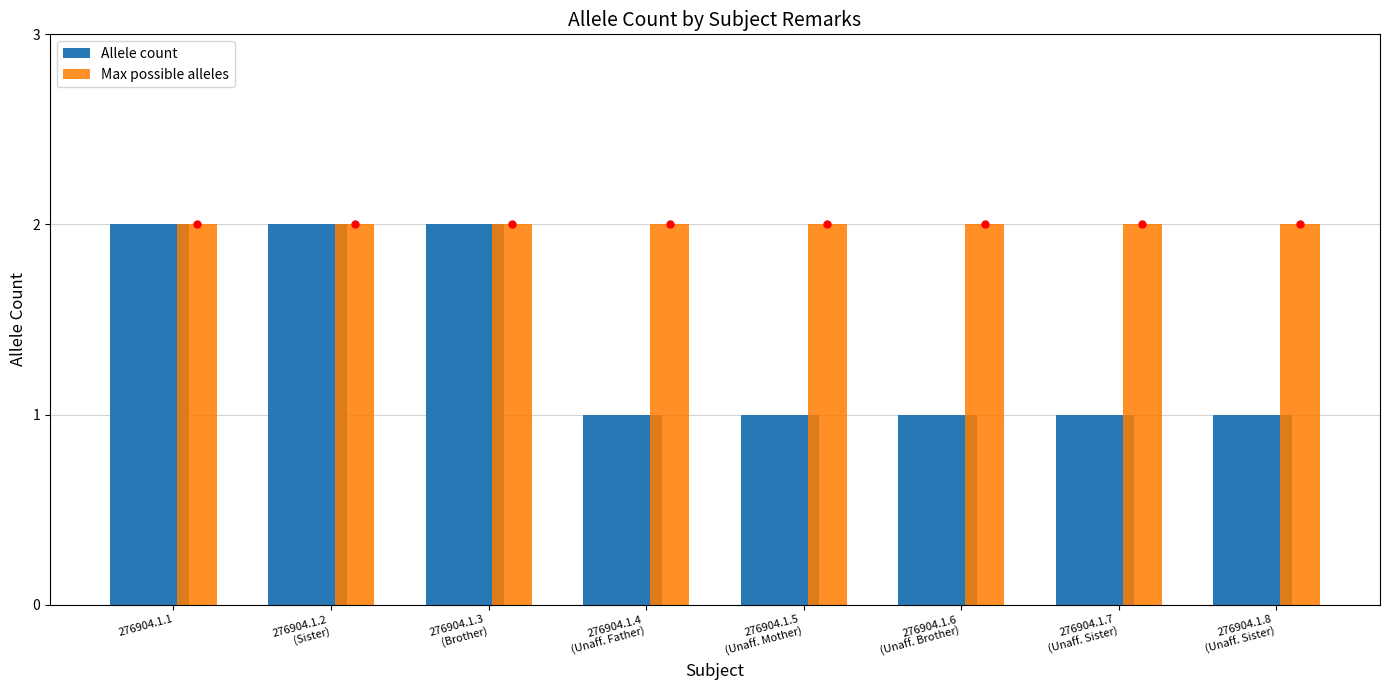

List the series in order of their overall mean, highest first.

Max possible alleles, Allele count